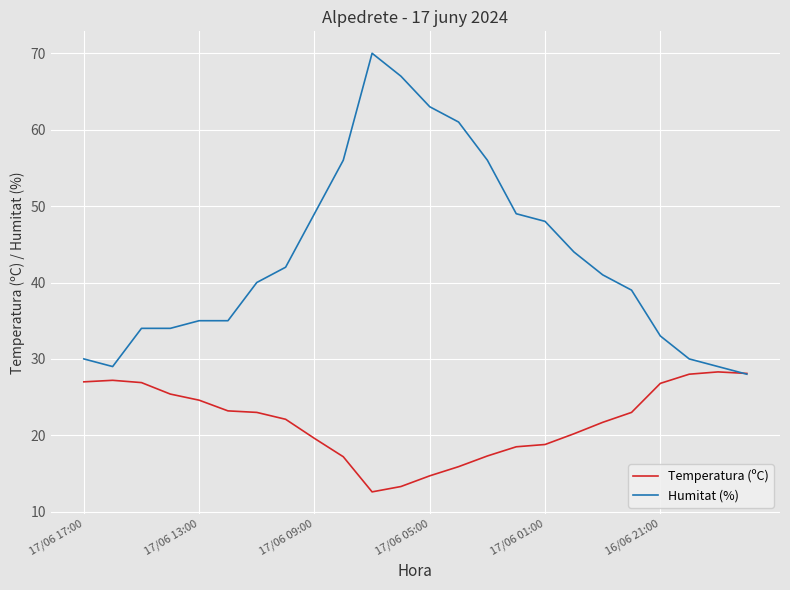

Rank the series by their average value, from highest to lowest.

Humitat (%), Temperatura (ºC)